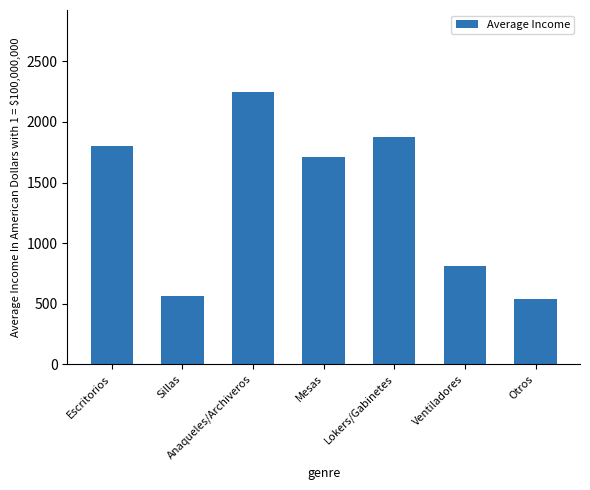

What is the average value?

1364.5